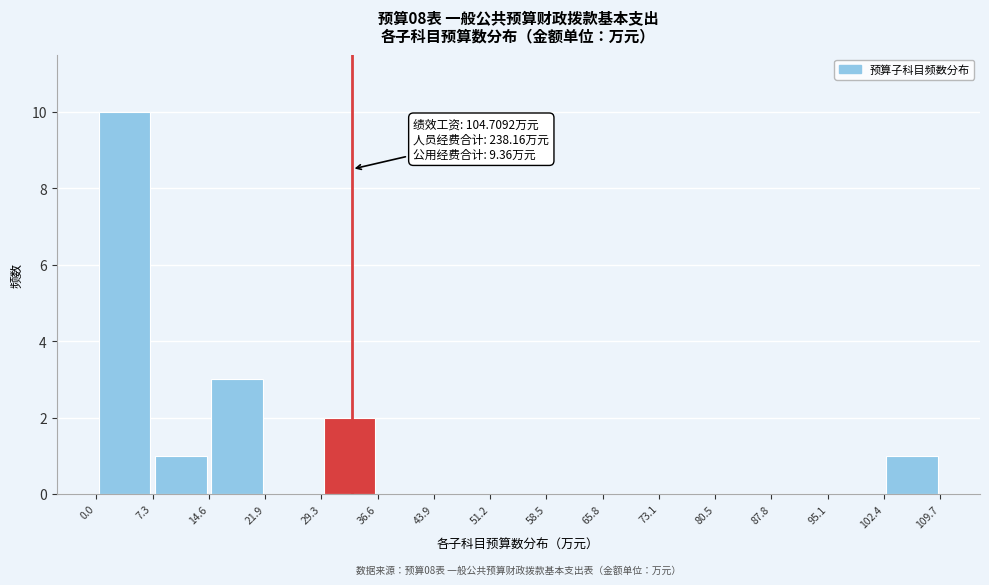

Over which range of the x-axis is the bar tallest?

0.0 to 7.3